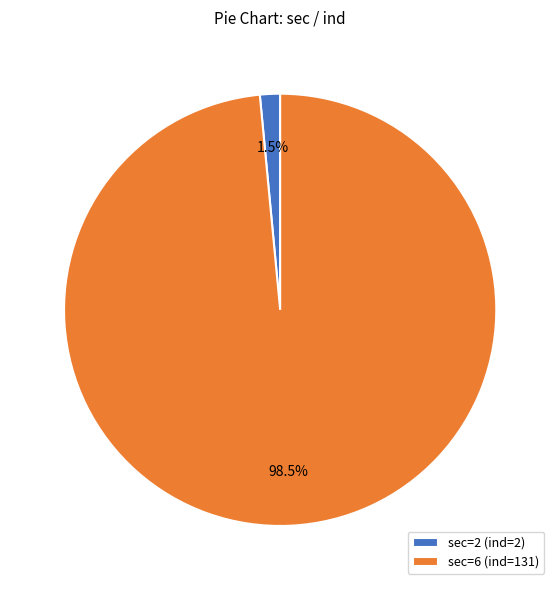

To the nearest percent, what is the difference between the sec=6 (ind=131) and sec=2 (ind=2) slice percentages?

97%